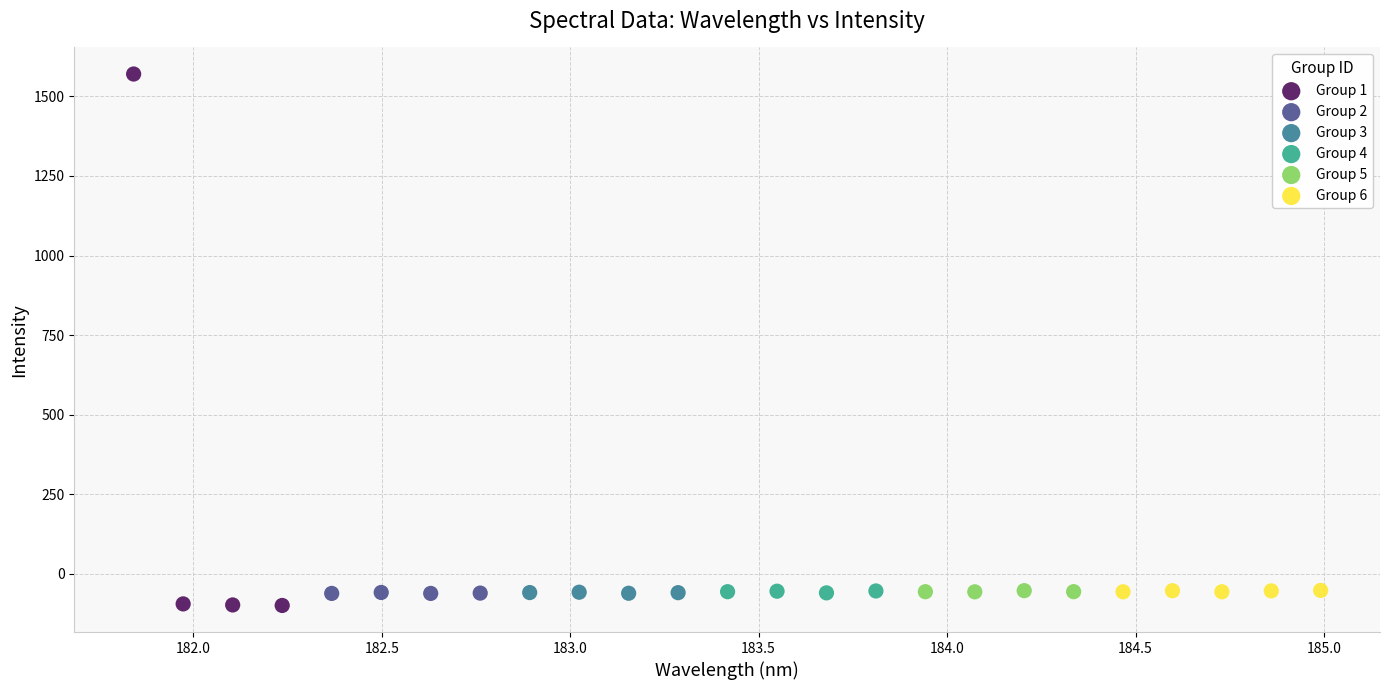

Which series reaches the minimum Y coordinate?

Group 1